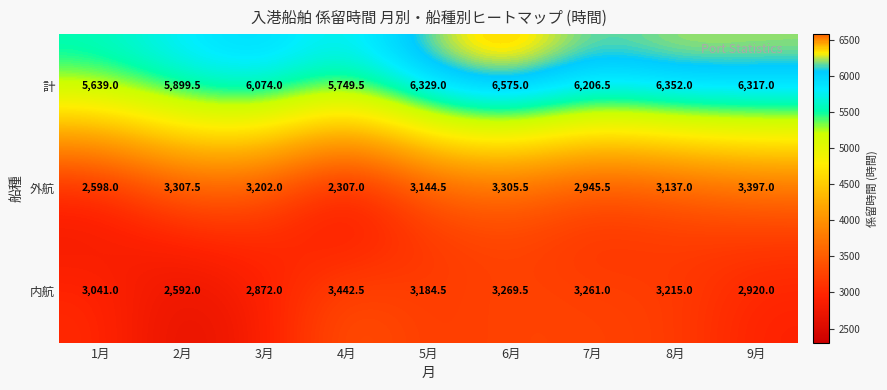

At which label does 外航 first exceed 3144?

2月